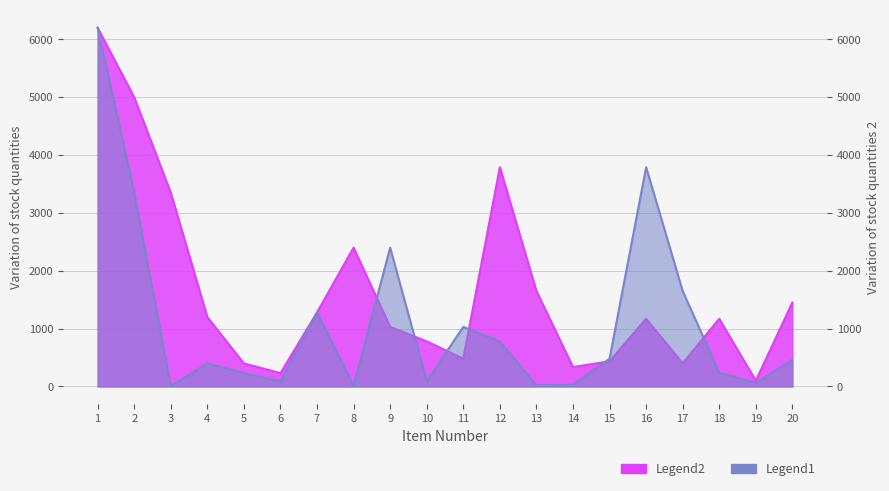

At which category is the sum across all series the highest?

1